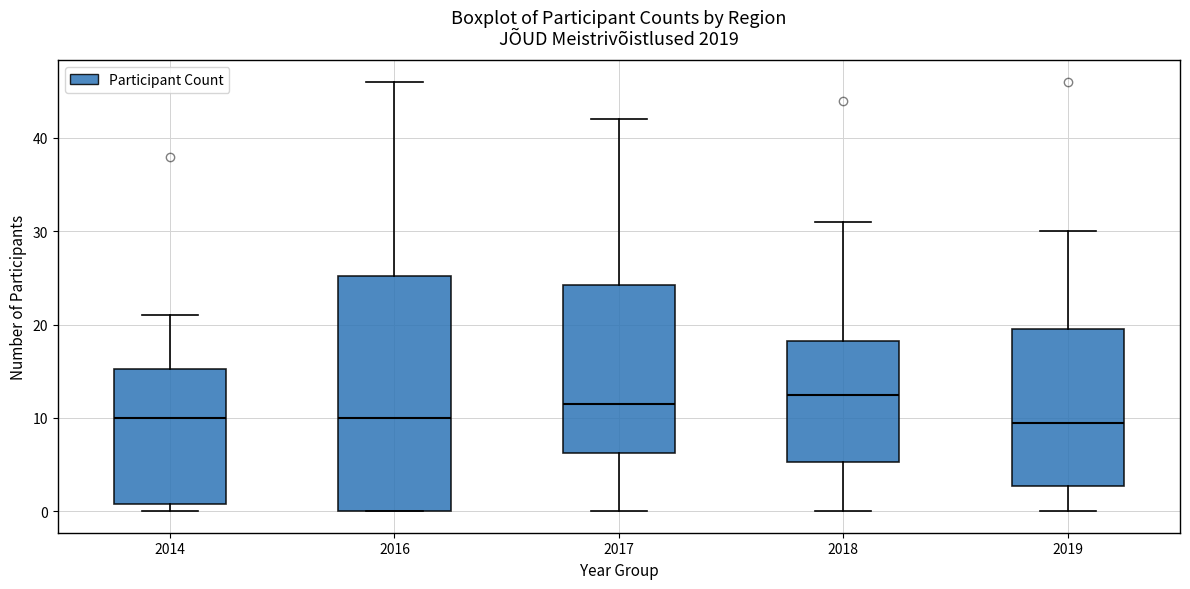

Reading left to right, transcribe this box plot: for each box, give where its median line is, the range the box spans, and where its two whiskers end, as read against the y-axis. The values are not printed on the chart, so give them approximately, as read against the axis.

2014: median 10, box 1 to 15, whiskers 0 to 21
2016: median 10, box 0 to 25, whiskers 0 to 46
2017: median 12, box 6 to 24, whiskers 0 to 42
2018: median 13, box 5 to 18, whiskers 0 to 31
2019: median 10, box 3 to 20, whiskers 0 to 30